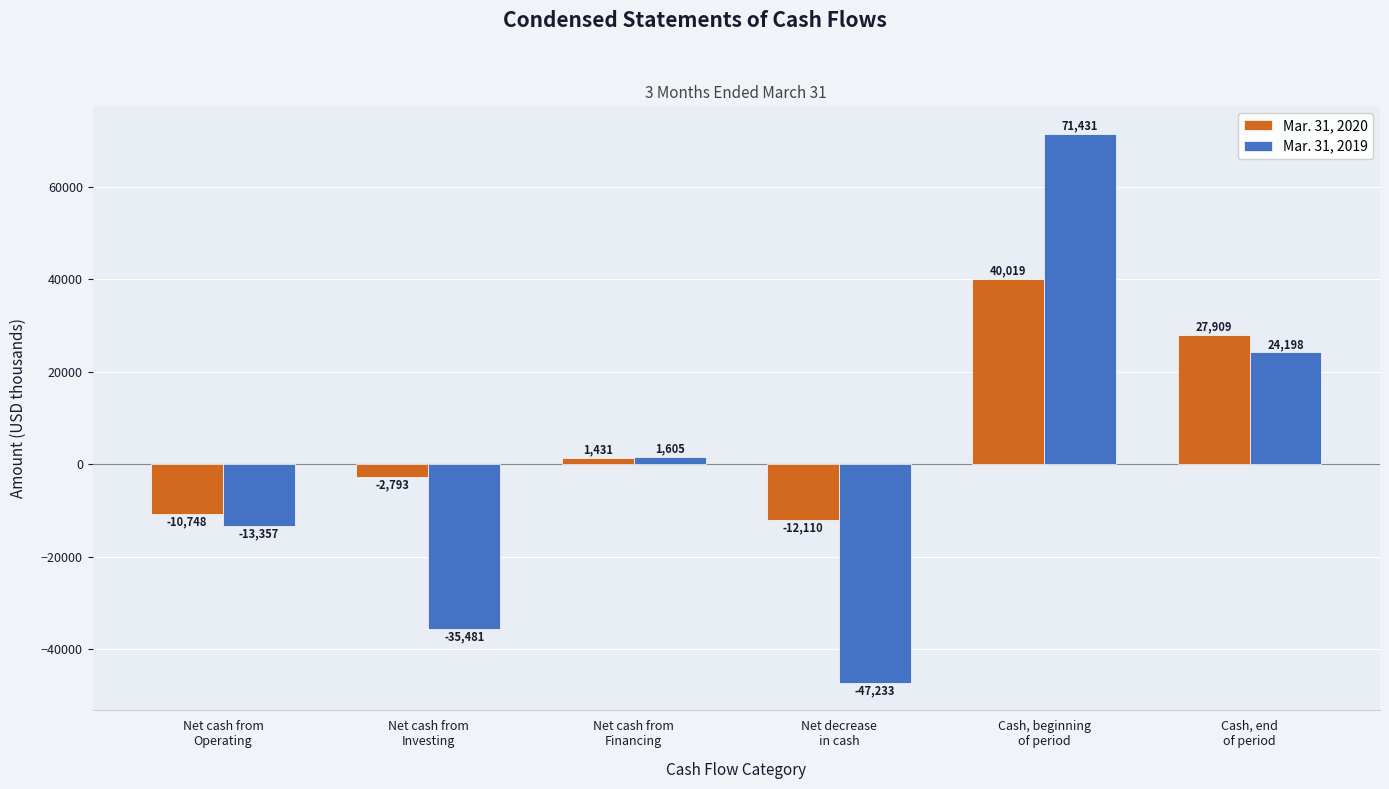

Rank the categories by Mar. 31, 2020 value from highest to lowest.

Cash, beginning
of period, Cash, end
of period, Net cash from
Financing, Net cash from
Investing, Net cash from
Operating, Net decrease
in cash